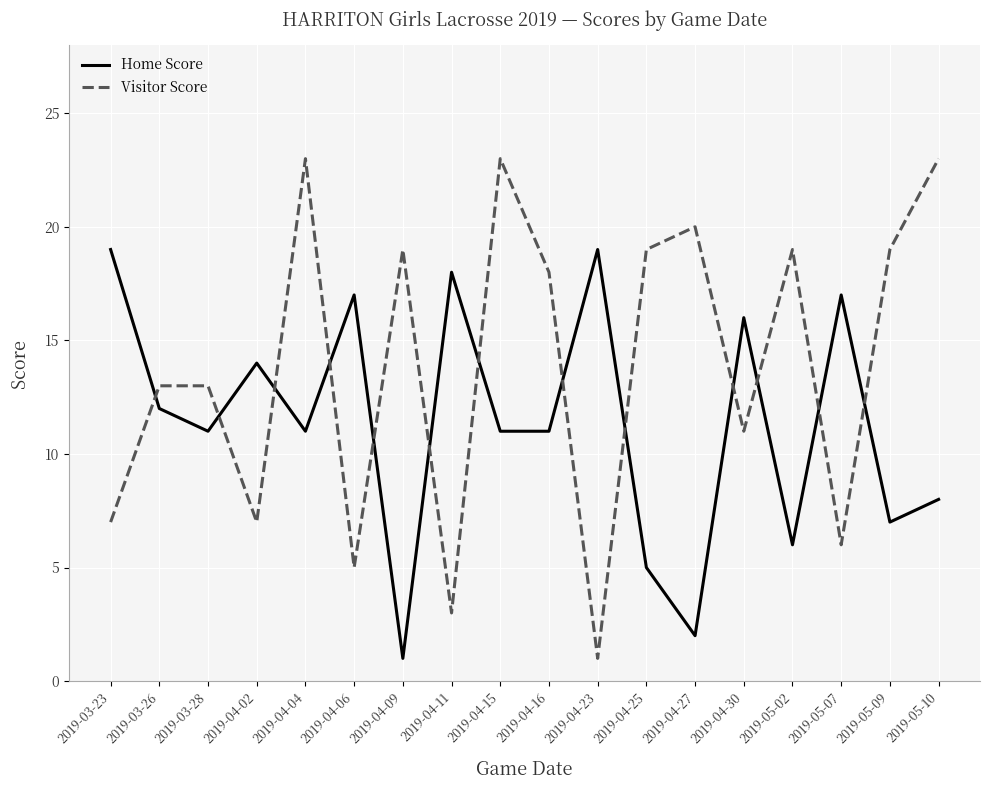

True or false: Home Score has a value of 9 at 2019-05-09.

False